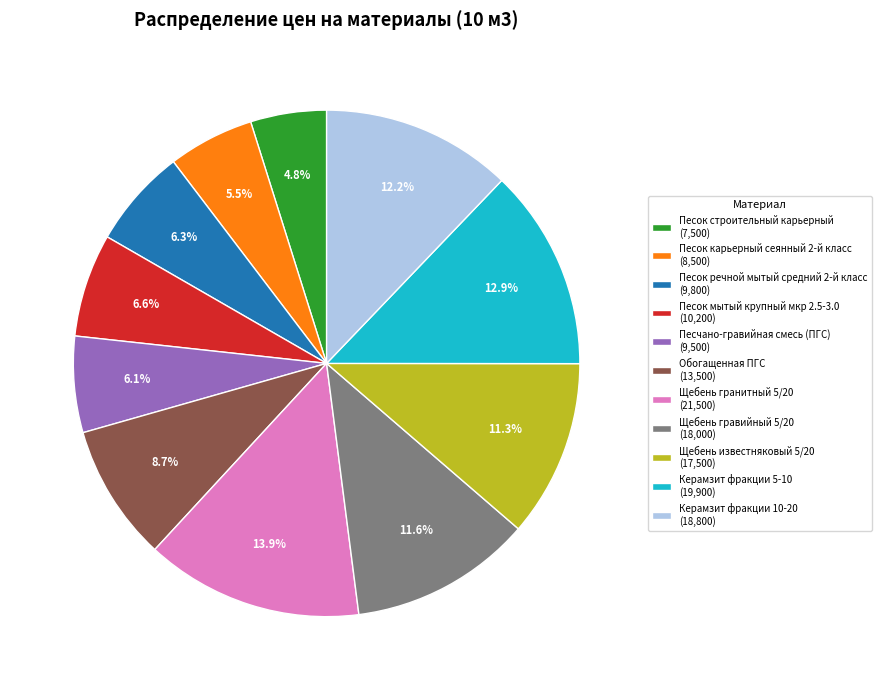

Between Обогащенная ПГС and Щебень гравийный 5/20, which is larger?

Щебень гравийный 5/20